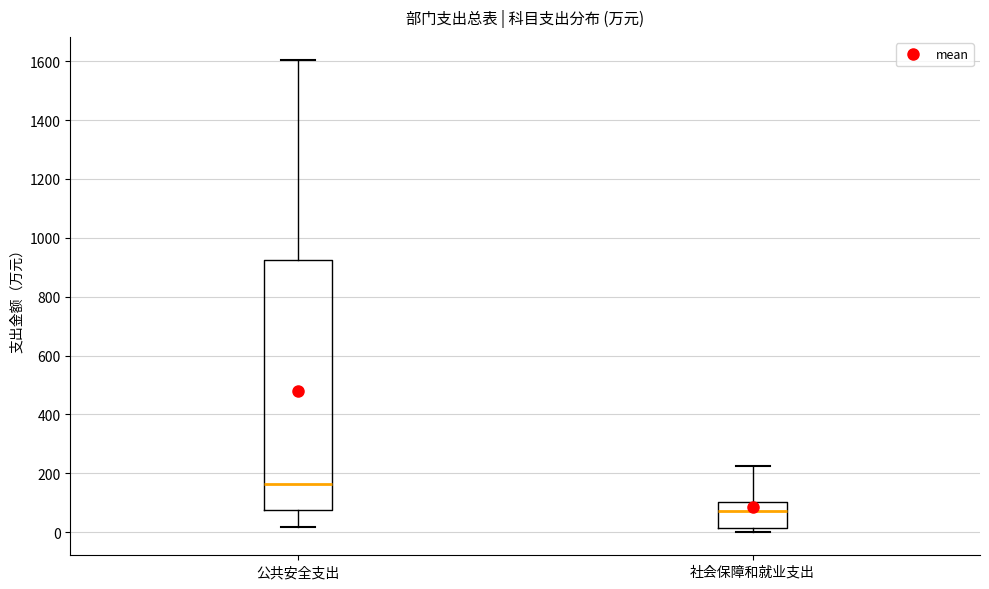

Which box's median line is the highest?

公共安全支出